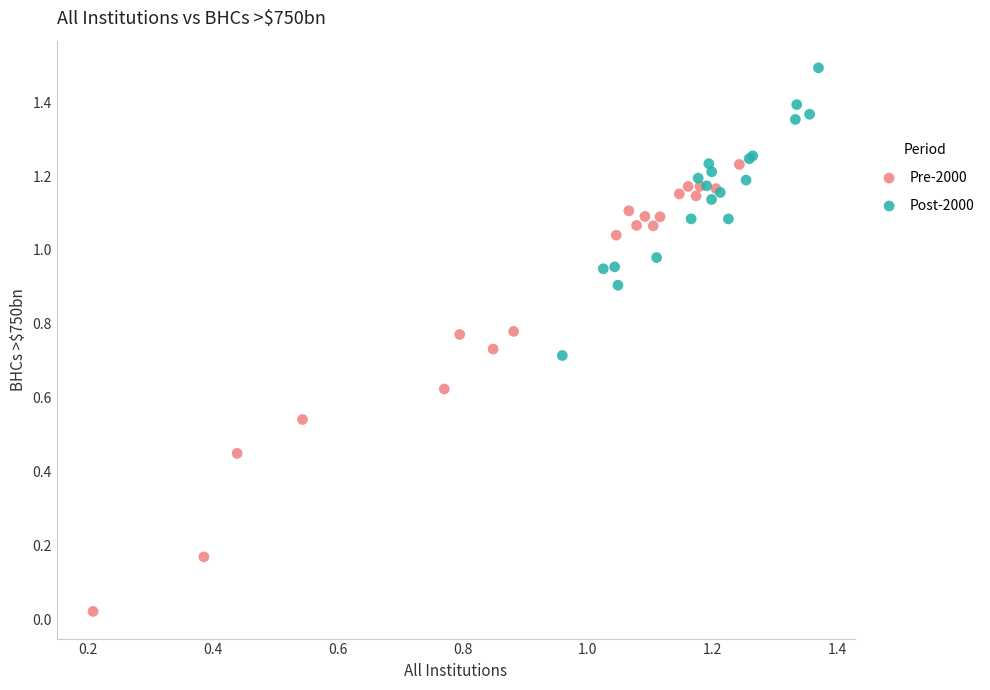

Which series contains the highest Y value?

Post-2000